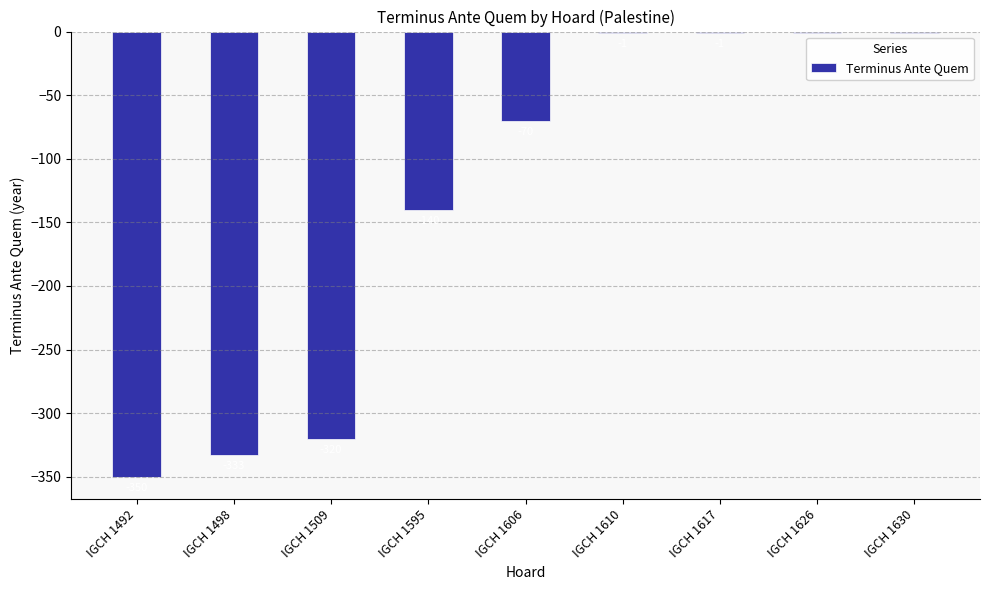

The value at IGCH 1606 is -70. True or false?

True